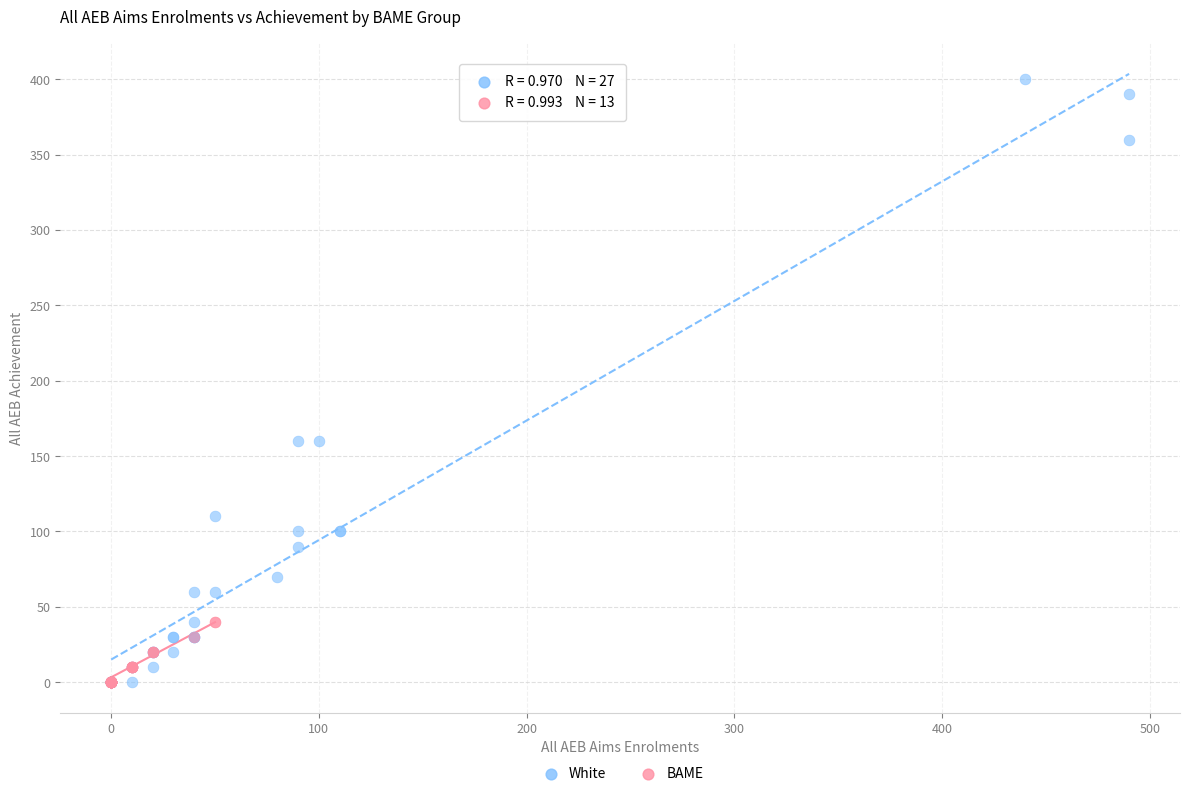

Which series reaches the maximum Y coordinate?

White